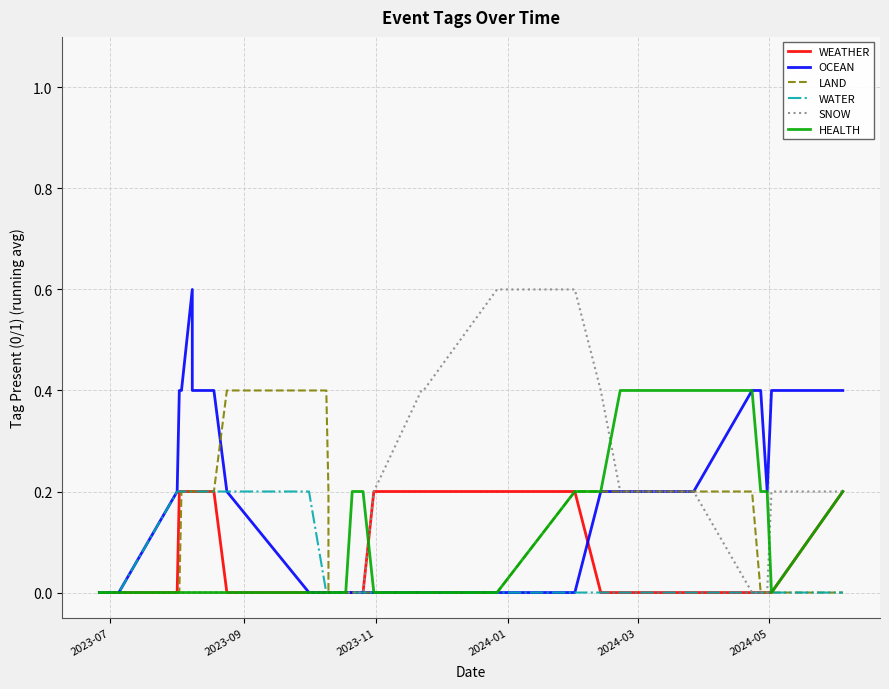

Reading left to right, list all the values displayed in this chart.

WEATHER: 0.0	0.0	0.0	0.0	0.0	0.0	0.2	0.2	0.2	0.2	0.2	0.0	0.0	0.0	0.0	0.0	0.0	0.0	0.0	0.0	0.0	0.0	0.0	0.0	0.2	0.2	0.2	0.2	0.2	0.0	0.0	0.0	0.0	0.0	0.0	0.0	0.2
OCEAN: 0.0	0.0	0.0	0.0	0.2	0.2	0.4	0.4	0.6	0.4	0.4	0.2	0.2	0.0	0.0	0.0	0.0	0.0	0.0	0.0	0.0	0.0	0.0	0.0	0.0	0.0	0.0	0.0	0.0	0.2	0.2	0.2	0.4	0.4	0.2	0.4	0.4
LAND: 0.0	0.0	0.0	0.0	0.0	0.0	0.0	0.2	0.2	0.2	0.2	0.4	0.4	0.4	0.4	0.4	0.2	0.0	0.0	0.0	0.0	0.0	0.0	0.0	0.0	0.0	0.0	0.0	0.2	0.2	0.2	0.2	0.2	0.0	0.0	0.0	0.0
WATER: 0.0	0.0	0.0	0.0	0.2	0.2	0.2	0.2	0.2	0.2	0.2	0.2	0.2	0.2	0.0	0.0	0.0	0.0	0.0	0.0	0.0	0.0	0.0	0.0	0.0	0.0	0.0	0.0	0.0	0.0	0.0	0.0	0.0	0.0	0.0	0.0	0.0
SNOW: 0.0	0.0	0.0	0.0	0.0	0.0	0.0	0.0	0.0	0.0	0.0	0.0	0.0	0.0	0.0	0.0	0.0	0.0	0.0	0.0	0.0	0.0	0.0	0.0	0.2	0.4	0.4	0.6	0.6	0.4	0.2	0.2	0.0	0.0	0.0	0.2	0.2
HEALTH: 0.0	0.0	0.0	0.0	0.0	0.0	0.0	0.0	0.0	0.0	0.0	0.0	0.0	0.0	0.0	0.0	0.0	0.0	0.0	0.2	0.2	0.2	0.2	0.2	0.0	0.0	0.0	0.0	0.2	0.2	0.4	0.4	0.4	0.2	0.2	0.0	0.2